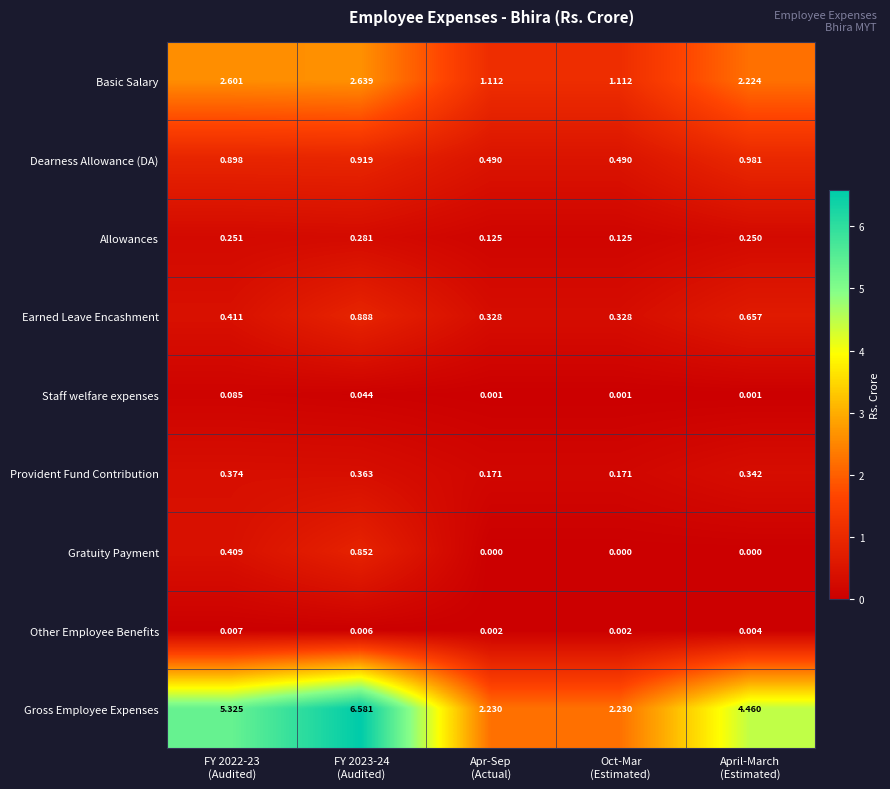

At FY 2023-24
(Audited), list the series in order from smallest to largest.

Other Employee Benefits, Staff welfare expenses, Allowances, Provident Fund Contribution, Gratuity Payment, Earned Leave Encashment, Dearness Allowance (DA), Basic Salary, Gross Employee Expenses